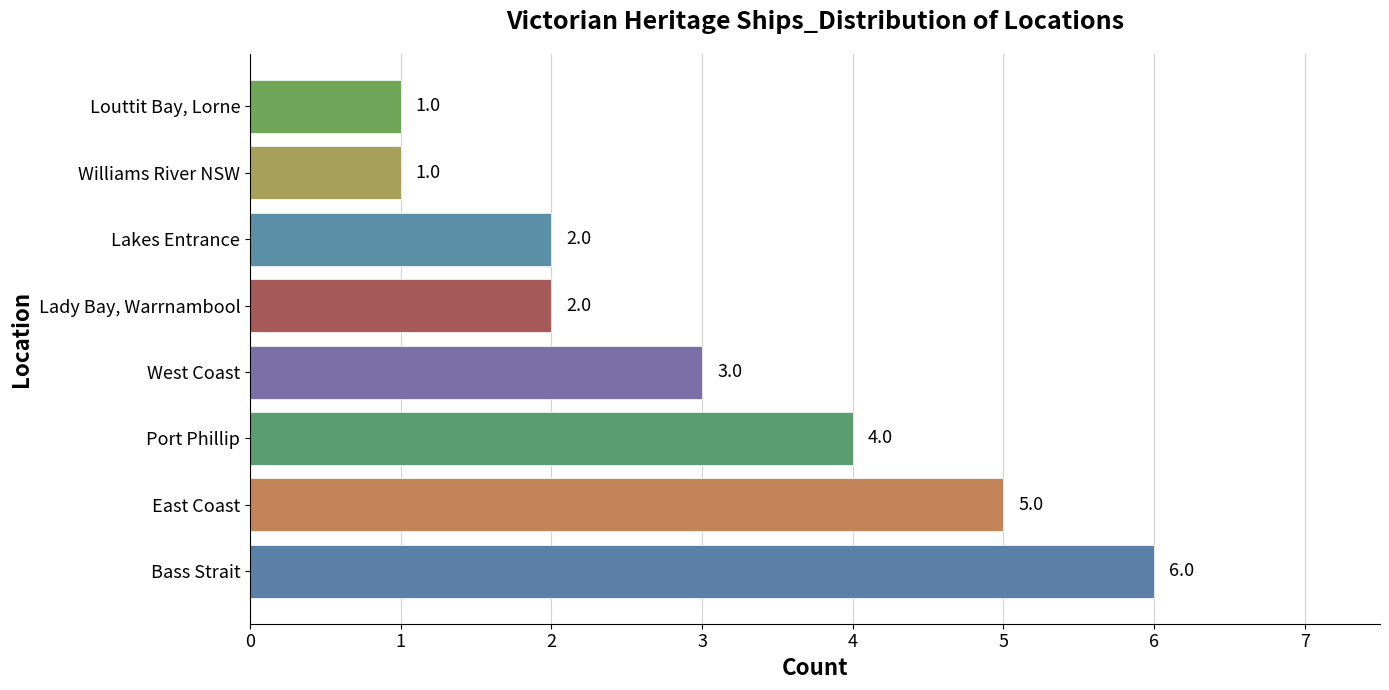

Reading top to bottom, what are all the values shown in this chart?

Louttit Bay, Lorne=1	Williams River NSW=1	Lakes Entrance=2	Lady Bay, Warrnambool=2	West Coast=3	Port Phillip=4	East Coast=5	Bass Strait=6